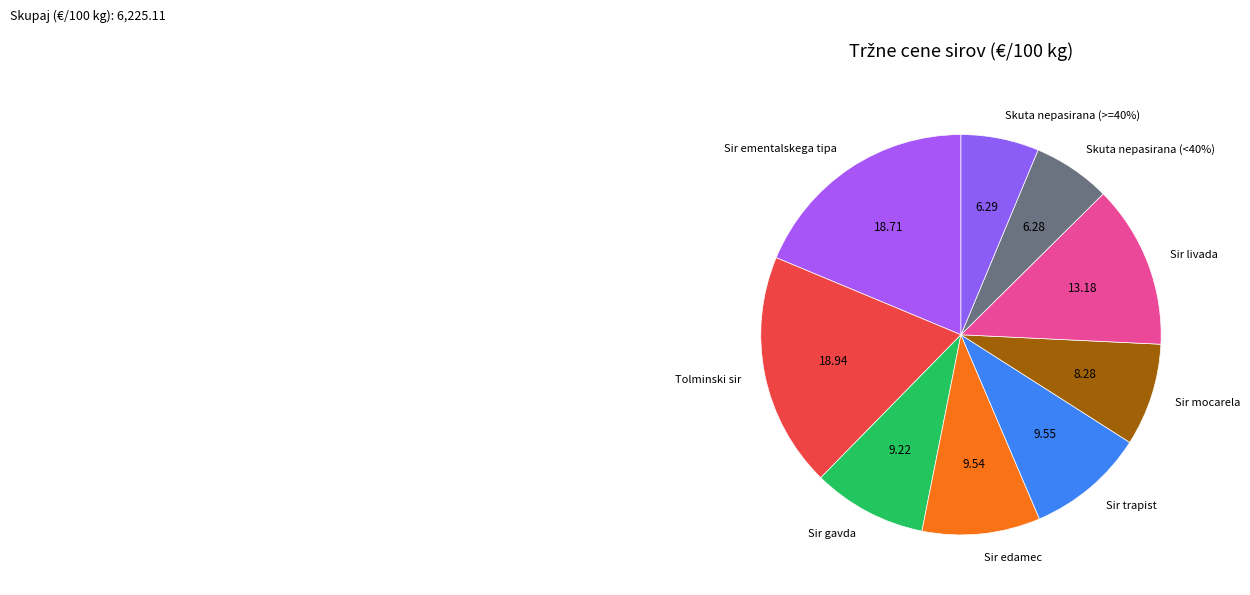

Do Sir gavda and Sir mocarela together represent more than half of the pie?

No